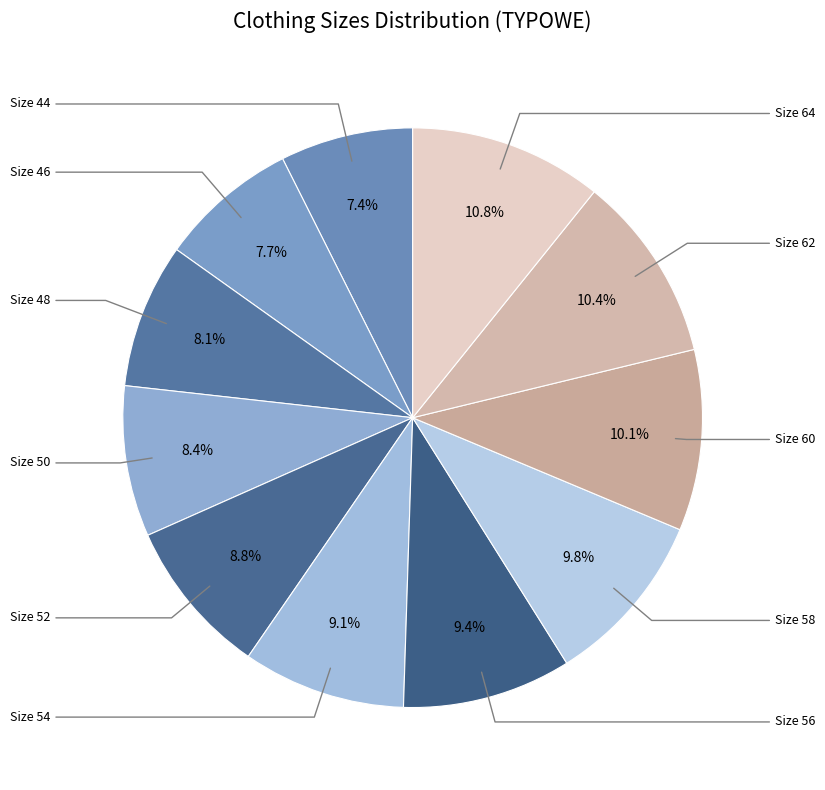

Is there any slice that represents more than half of the pie?

No